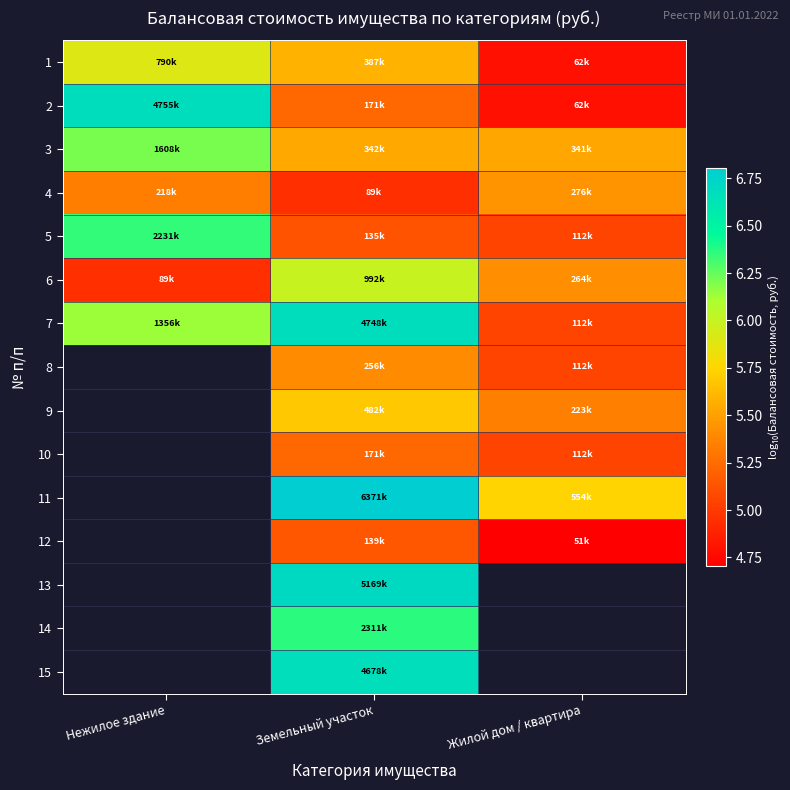

Which category has the highest value in the 7 series?

Земельный участок